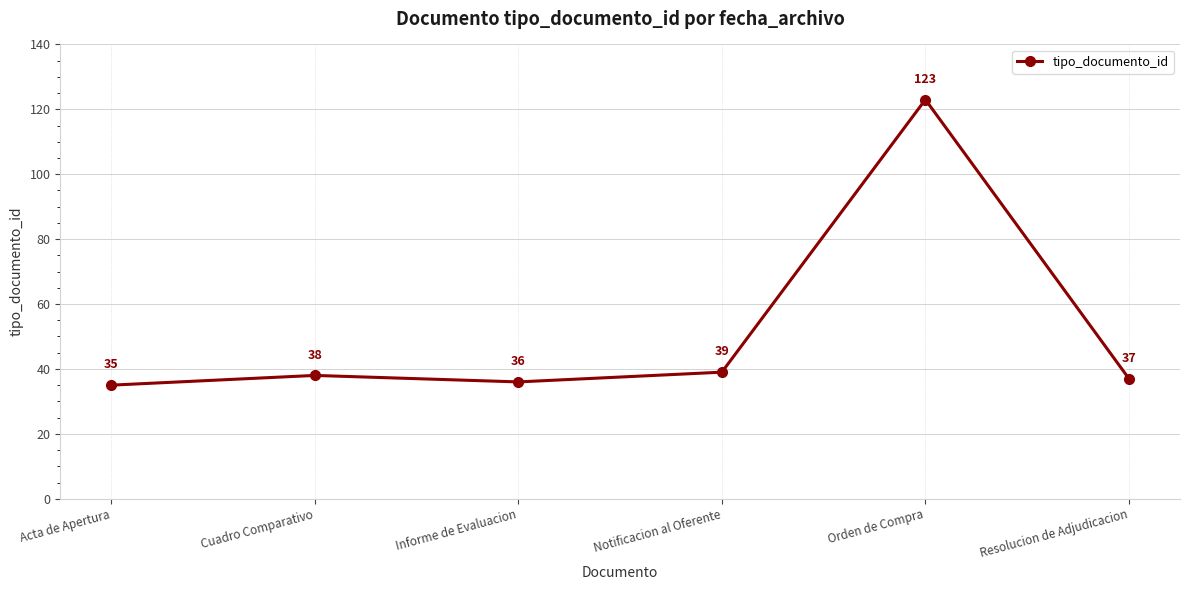

List the labels in order of value, largest first.

Orden de Compra, Notificacion al Oferente, Cuadro Comparativo, Resolucion de Adjudicacion, Informe de Evaluacion, Acta de Apertura